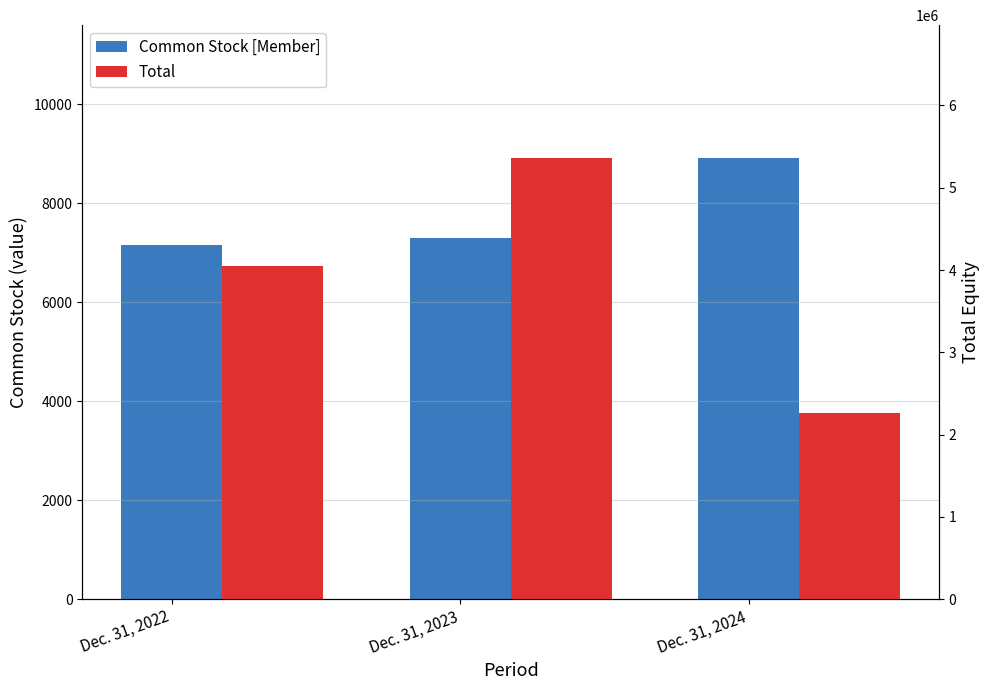

What are all the series names shown in the legend?

Common Stock [Member], Total